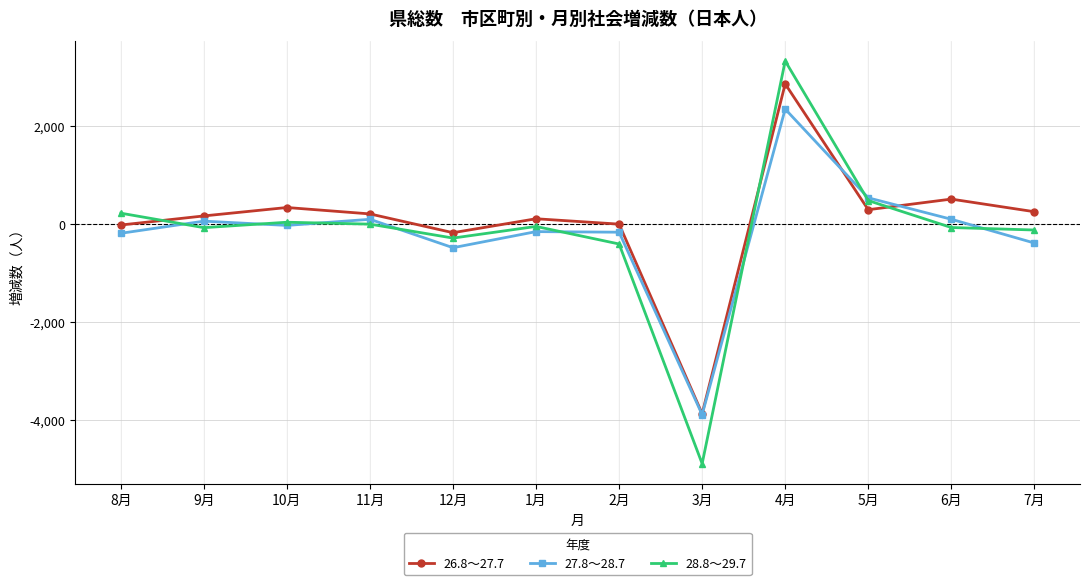

Read the 28.8～29.7 value at 4月, to the nearest 100.

3300